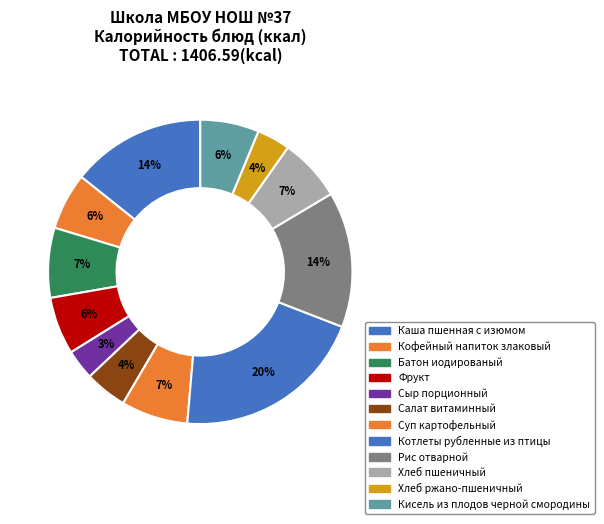

How many segments does this pie chart have?

12